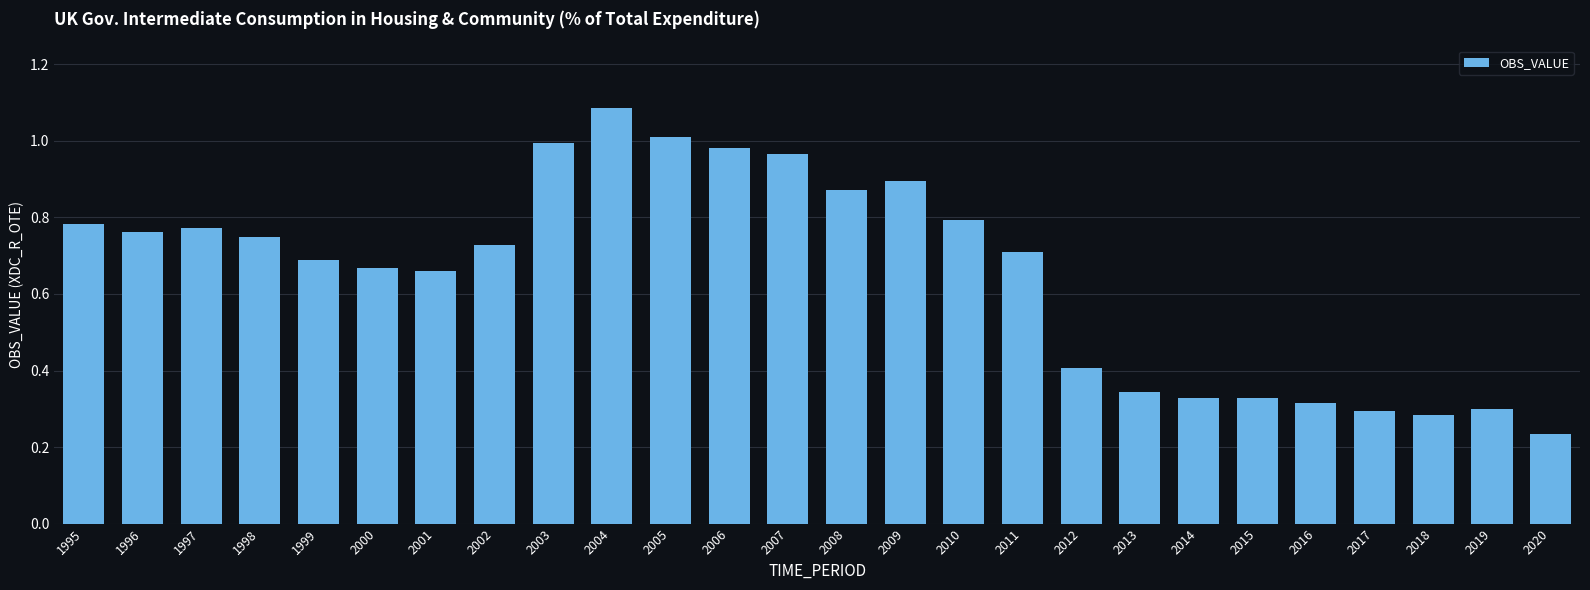

How many bars are there in total?

26